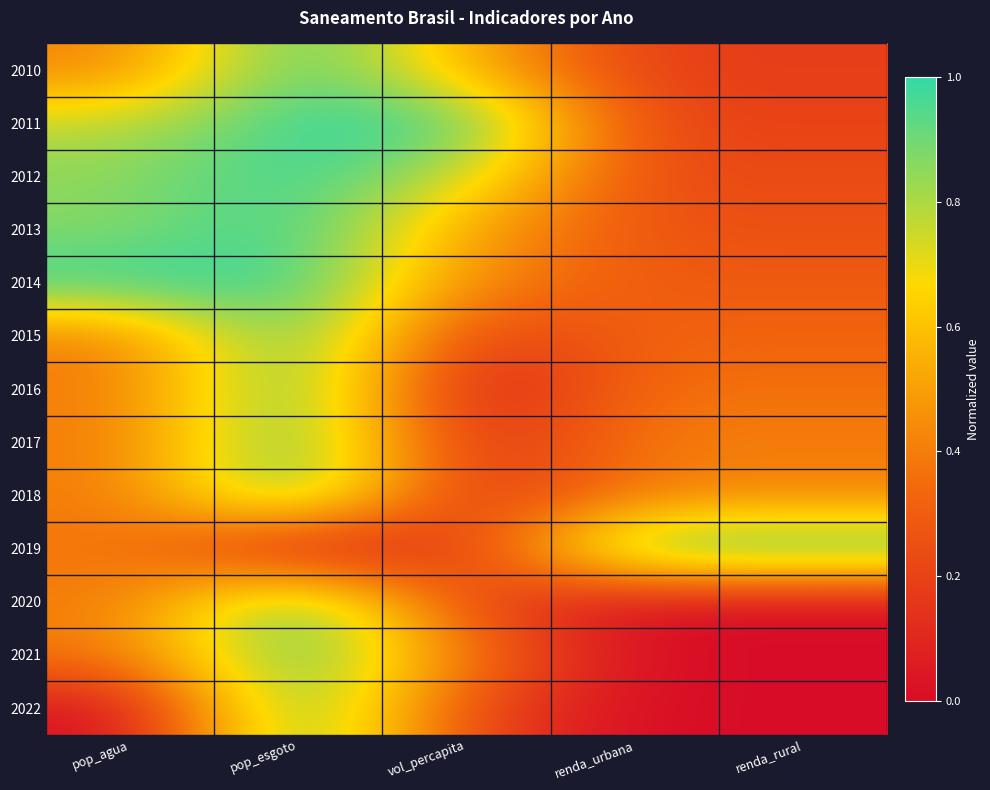

At how many categories does at least one series exceed 0?

5